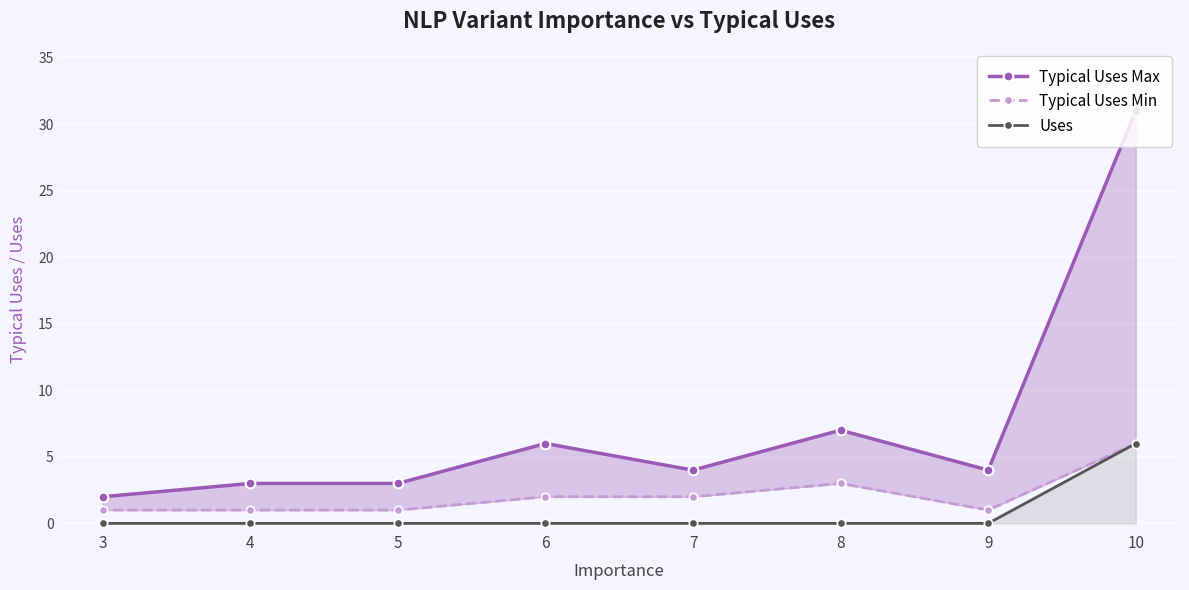

What are all the series names shown in the legend?

Typical Uses Max, Typical Uses Min, Uses